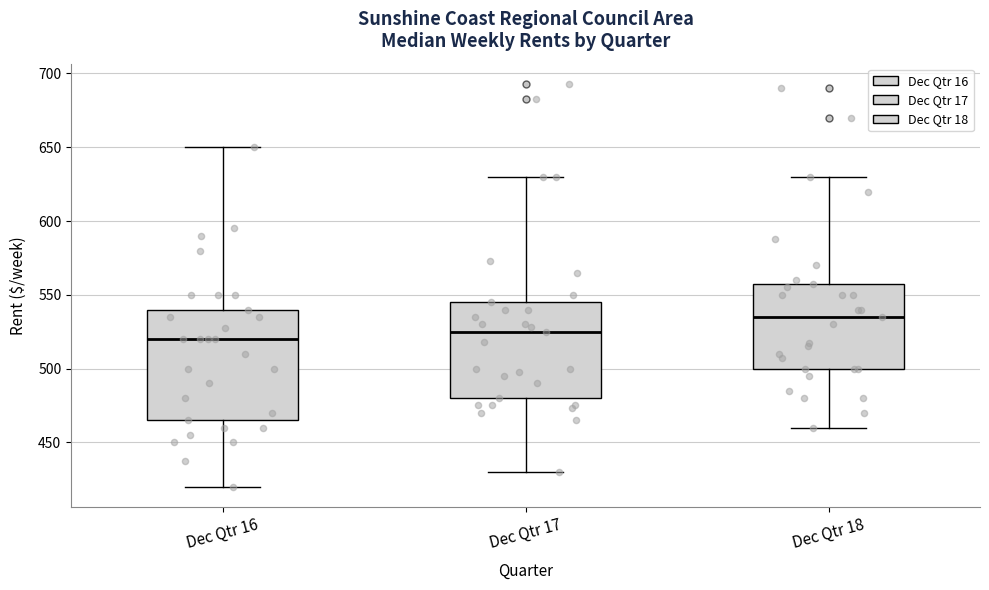

Where is the upper edge of the box for Dec Qtr 16 on the y-axis? The values are not printed on the chart, so give them approximately, as read against the axis.

540